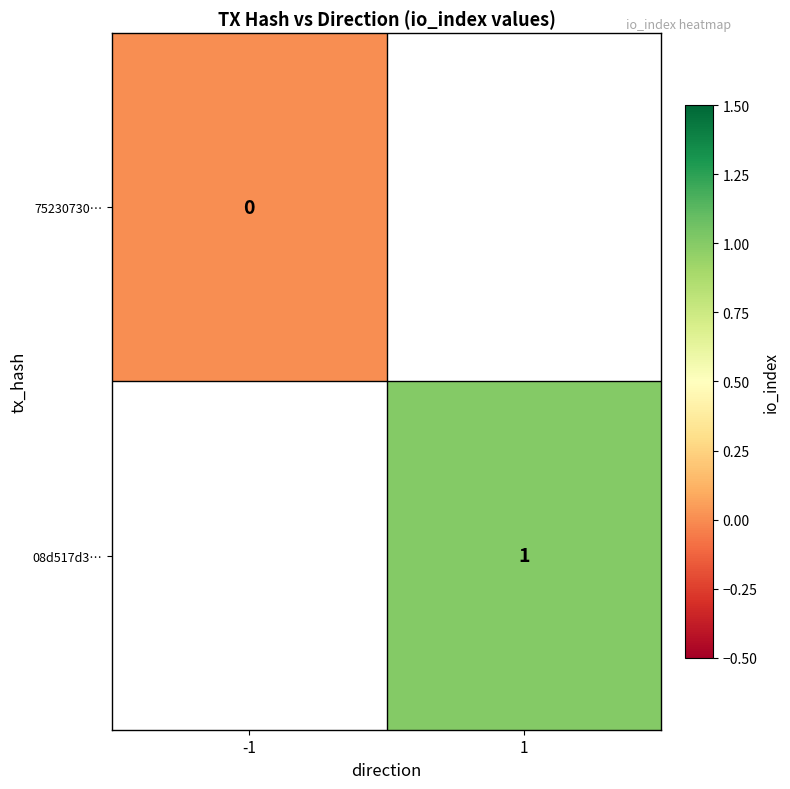

Is the value of 75230730… at -1 greater than the value of 08d517d3… at 1?

No